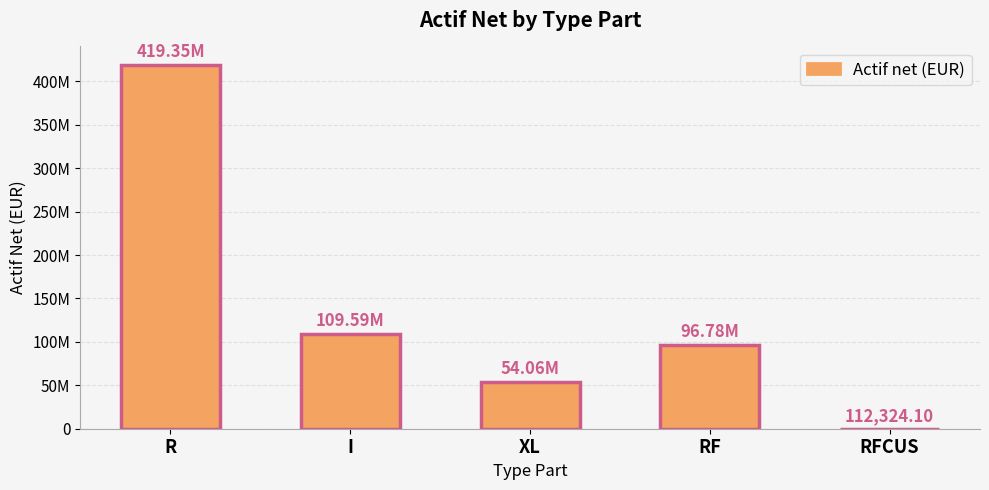

The chart shows a value of 46354.6 at RFCUS. True or false?

False